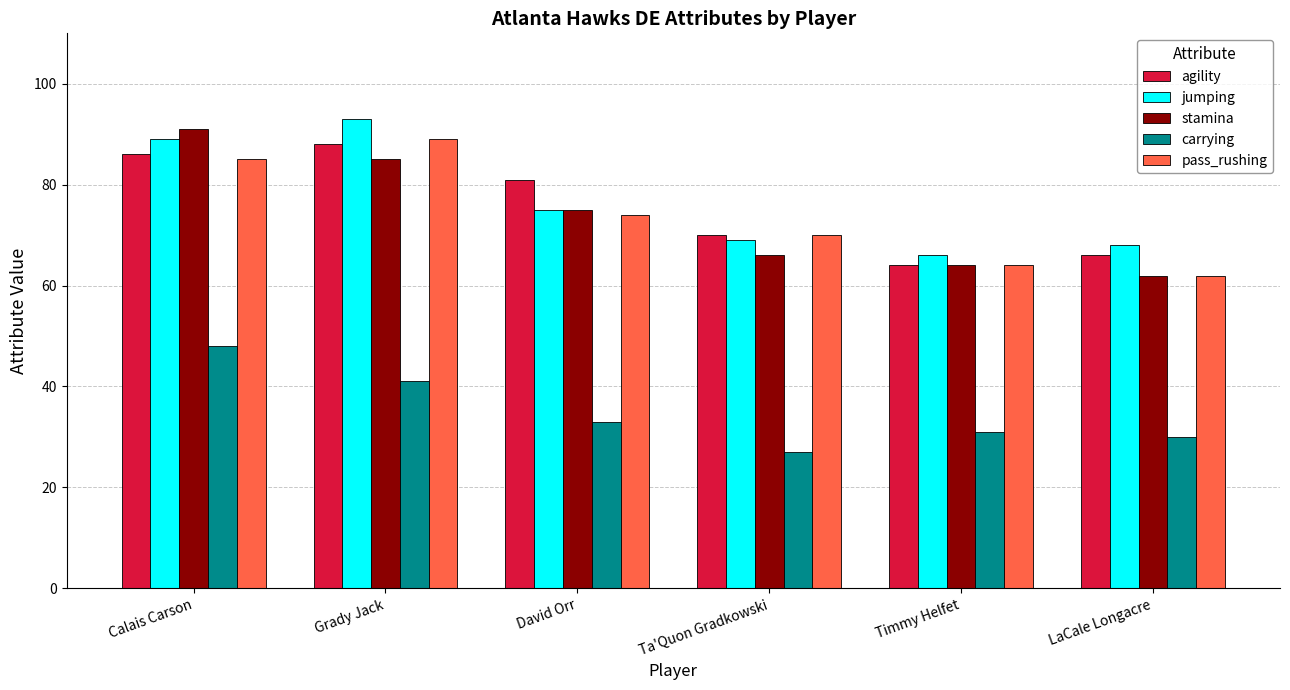

Rank the categories by carrying value from lowest to highest.

Ta'Quon Gradkowski, LaCale Longacre, Timmy Helfet, David Orr, Grady Jack, Calais Carson